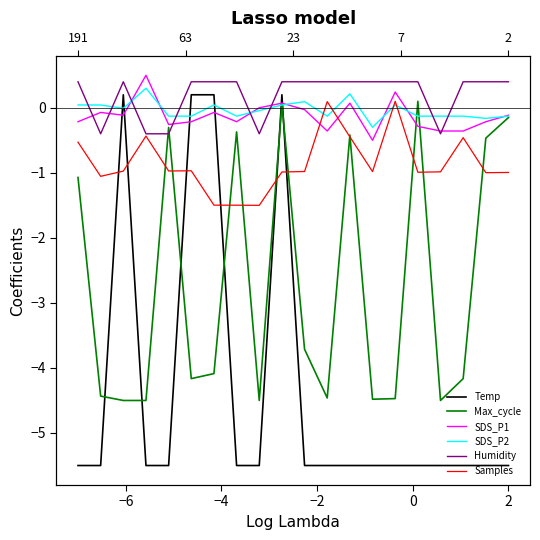

Reading right to left, list all the values displayed in this chart.

Temp: -5.5	-5.5	-5.5	-5.5	-5.5	-5.5	-5.5	-5.5	-5.5	-5.5	0.2	-5.5	-5.5	0.2	0.2	-5.5	-5.5	0.2	-5.5	-5.5
Max_cycle: -0.1	-0.5	-4.2	-4.5	0.1	-4.5	-4.5	-0.4	-4.5	-3.7	0.1	-4.5	-0.4	-4.1	-4.2	-0.3	-4.5	-4.5	-4.4	-1.1
SDS_P1: -0.1	-0.2	-0.4	-0.4	-0.3	0.2	-0.5	0.1	-0.4	-0.0	0.1	0.0	-0.2	-0.1	-0.2	-0.3	0.5	-0.1	-0.1	-0.2
SDS_P2: -0.1	-0.2	-0.1	-0.1	-0.1	0.0	-0.3	0.2	-0.1	0.1	0.0	-0.0	-0.1	0.0	-0.1	-0.1	0.3	-0.0	0.0	0.0
Humidity: 0.4	0.4	0.4	-0.4	0.4	0.4	0.4	0.4	0.4	0.4	0.4	-0.4	0.4	0.4	0.4	-0.4	-0.4	0.4	-0.4	0.4
Samples: -1.0	-1.0	-0.5	-1.0	-1.0	0.1	-1.0	-0.4	0.1	-1.0	-1.0	-1.5	-1.5	-1.5	-1.0	-1.0	-0.4	-1.0	-1.1	-0.5